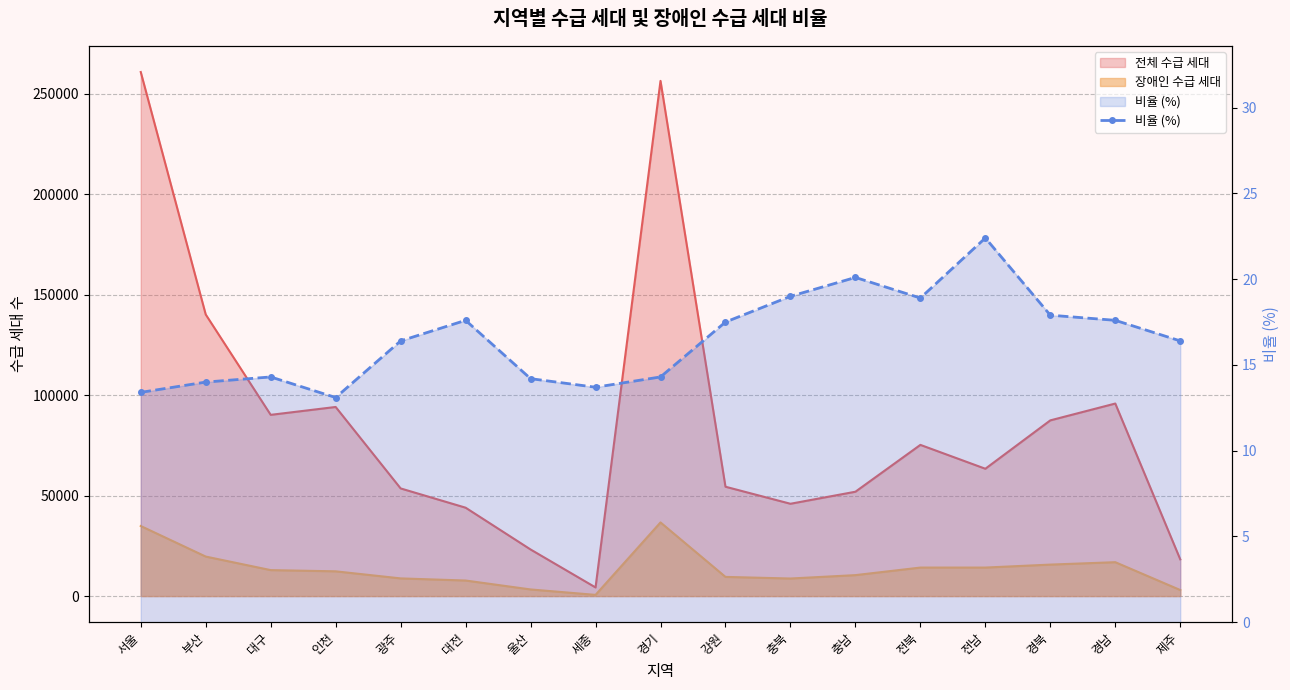

How many points are lower than both their immediate neighbors (excluding endpoints)?

3